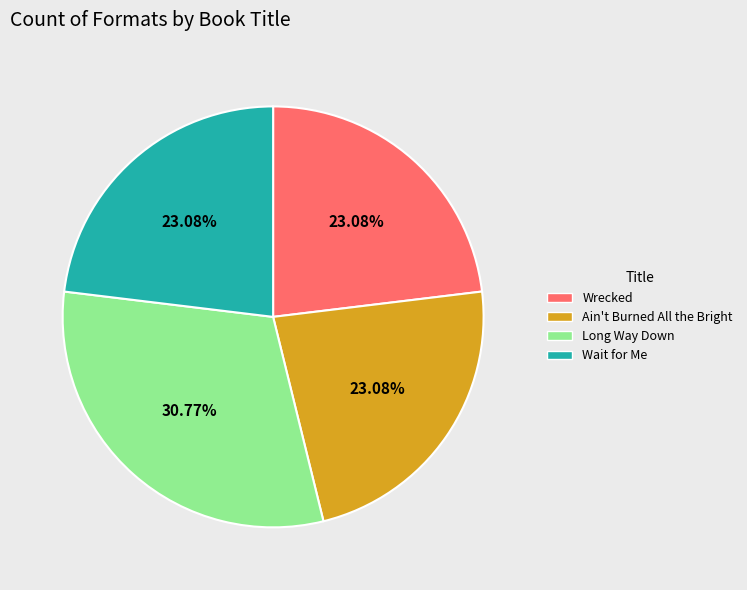

True or false: Wait for Me accounts for 15% of the total.

False